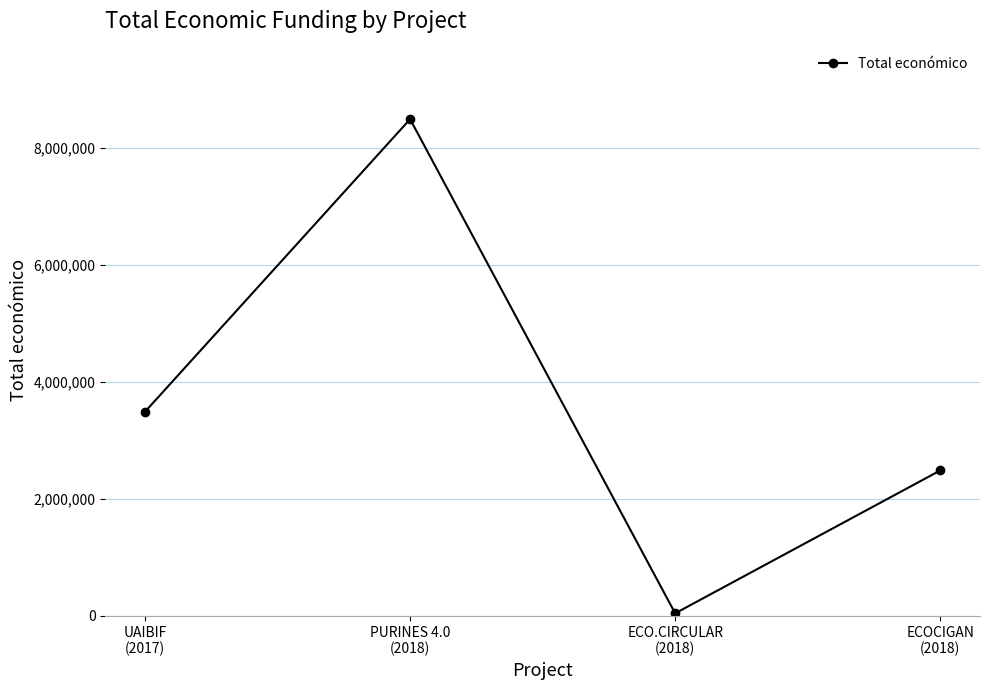

What is the smallest value displayed?

42845